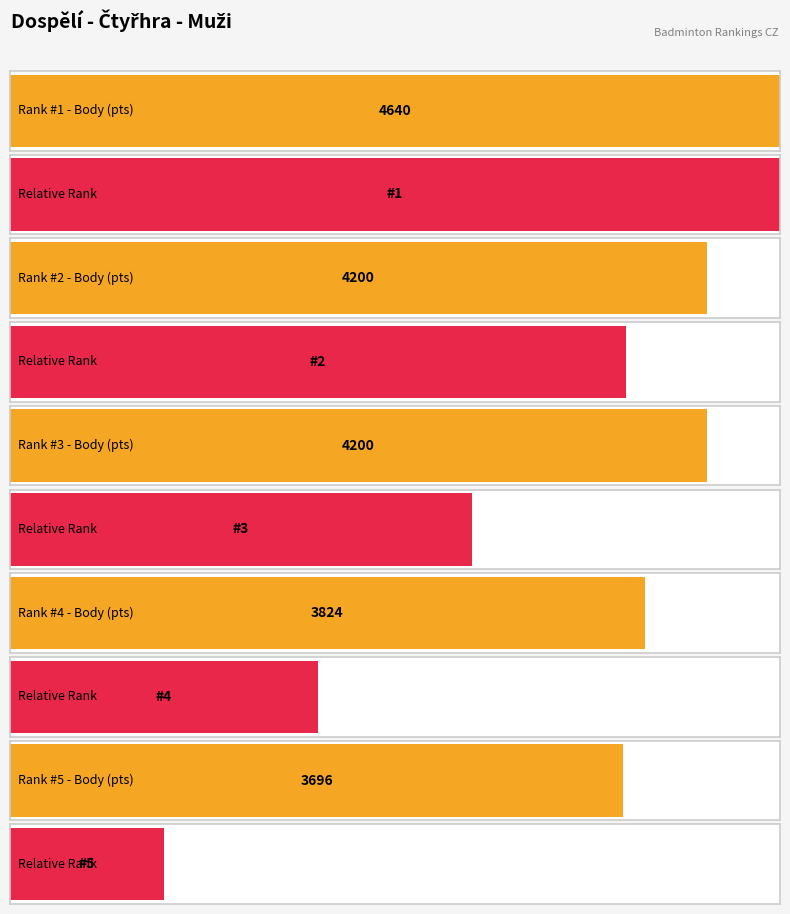

Are the bars grouped side by side (vs. stacked)?

Yes